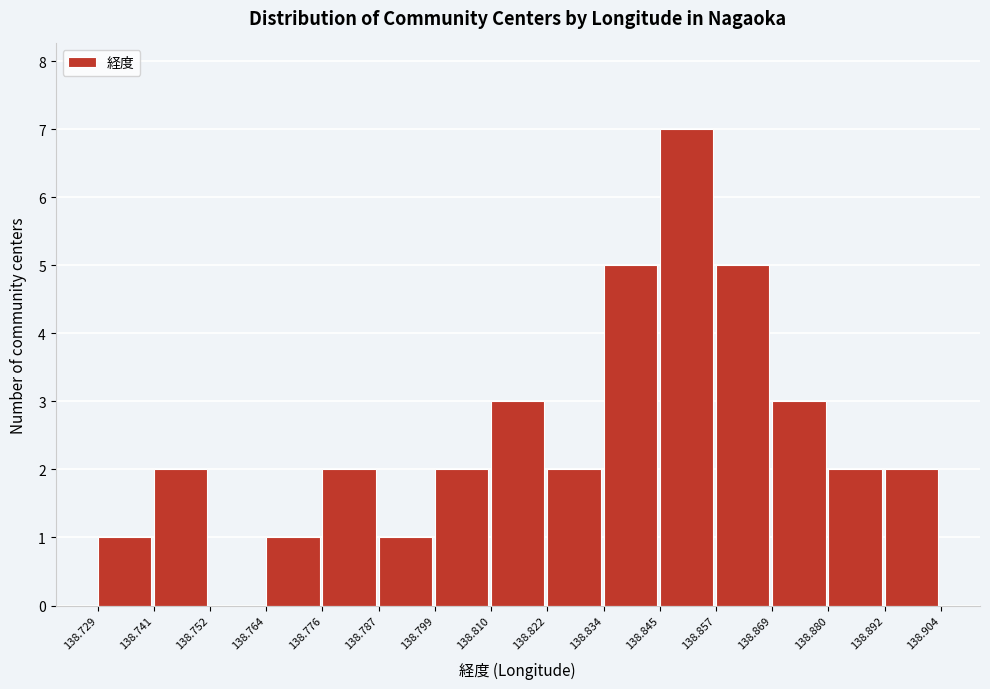

Reading left to right, list every bar in this chart as the range it spans on the x-axis followed by its height. The values are not printed on the chart, so give them approximately, as read against the axis.

138.729 to 138.741: 1
138.741 to 138.752: 2
138.752 to 138.764: 0
138.764 to 138.776: 1
138.776 to 138.787: 2
138.787 to 138.799: 1
138.799 to 138.810: 2
138.810 to 138.822: 3
138.822 to 138.834: 2
138.834 to 138.845: 5
138.845 to 138.857: 7
138.857 to 138.869: 5
138.869 to 138.880: 3
138.880 to 138.892: 2
138.892 to 138.904: 2